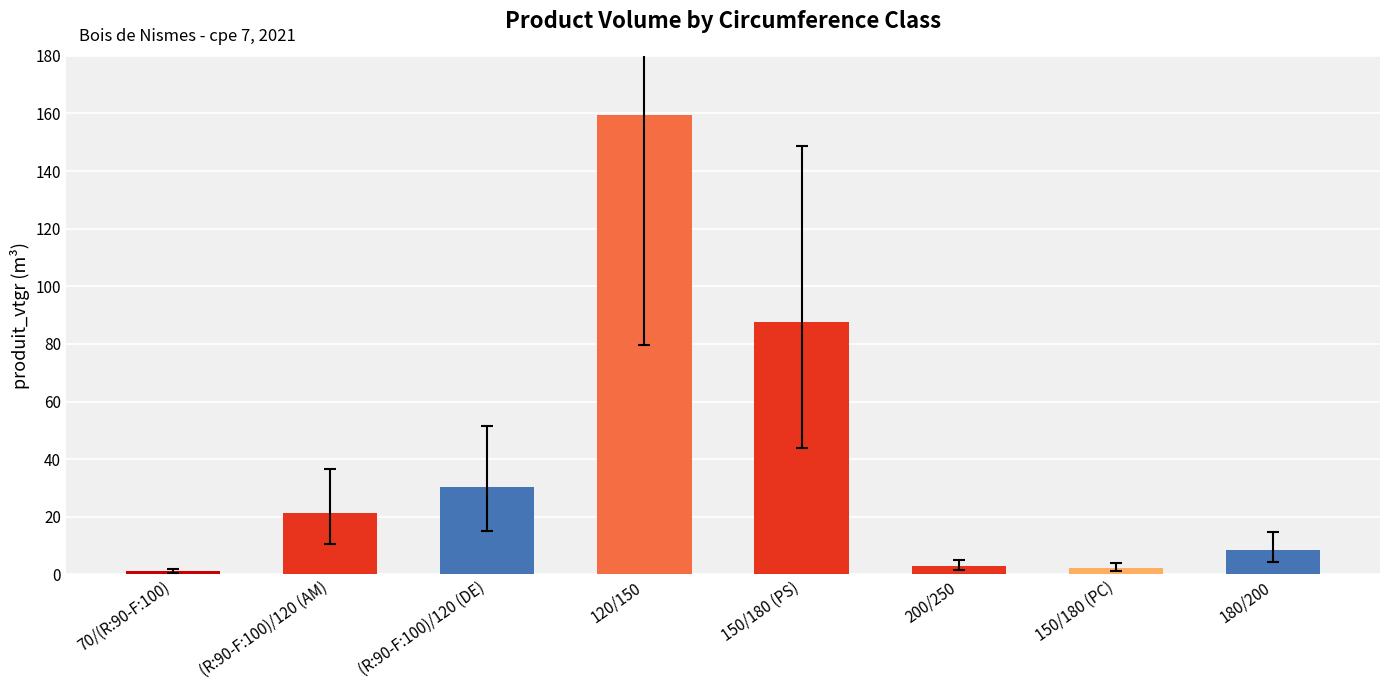

How many data points are above 21?

4